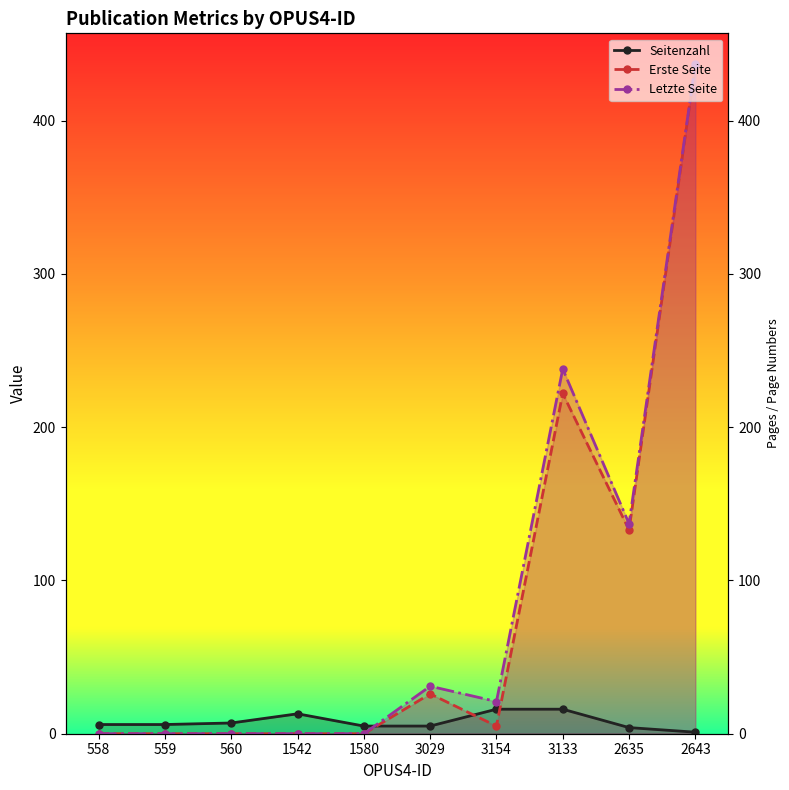

How many times do Letzte Seite and Seitenzahl cross each other?

1